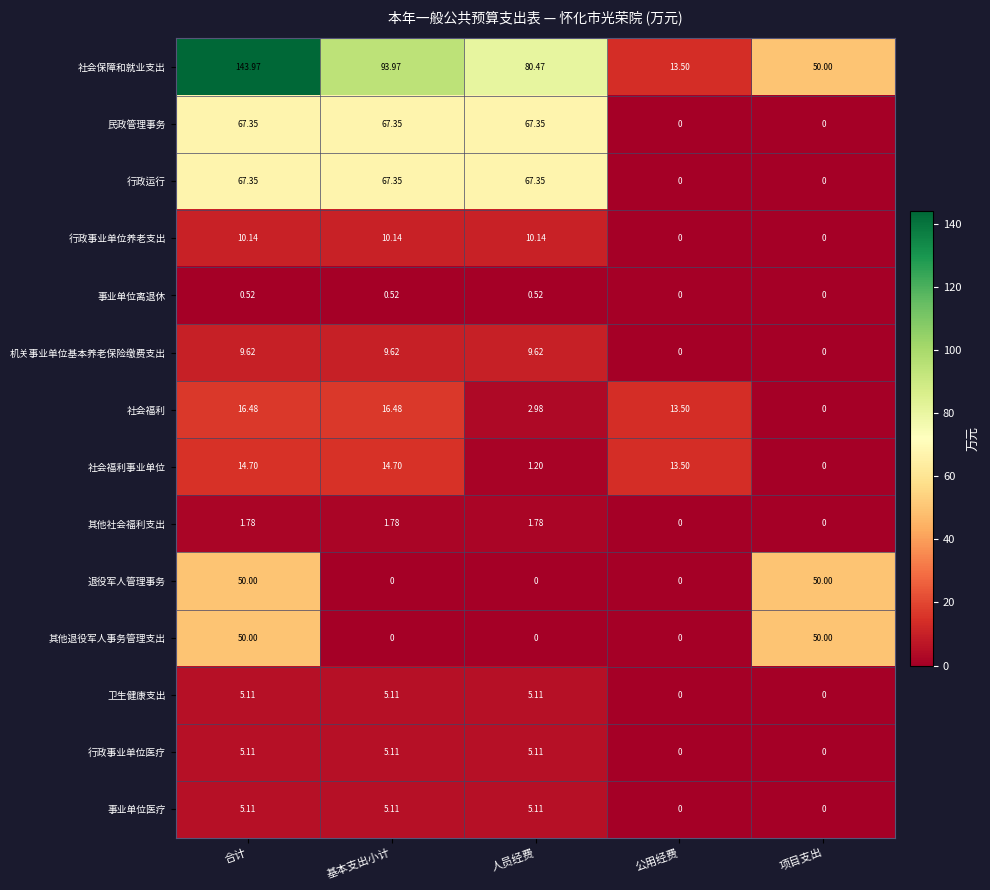

At how many categories does at least one series exceed 12?

5